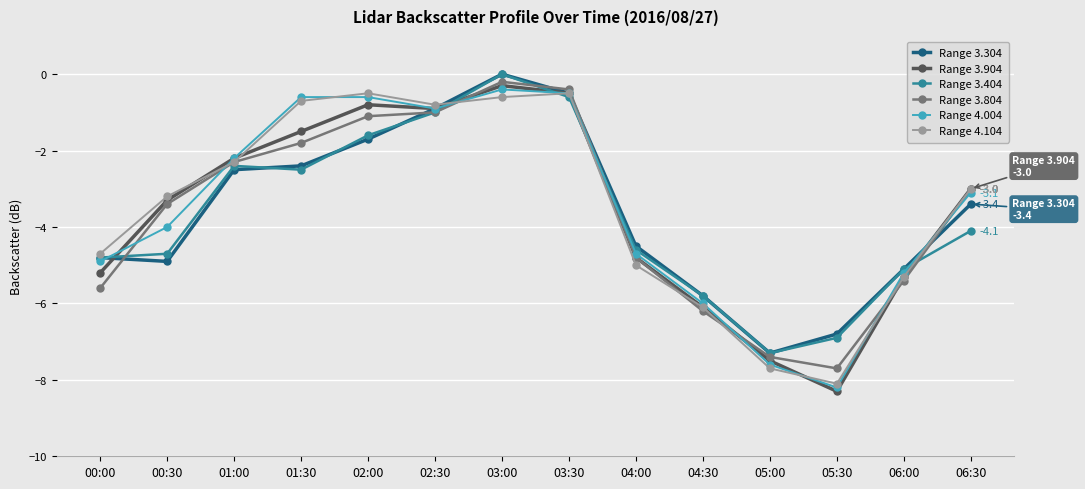

Is it true that Range 3.904 equals -5.2 at 00:00?

True